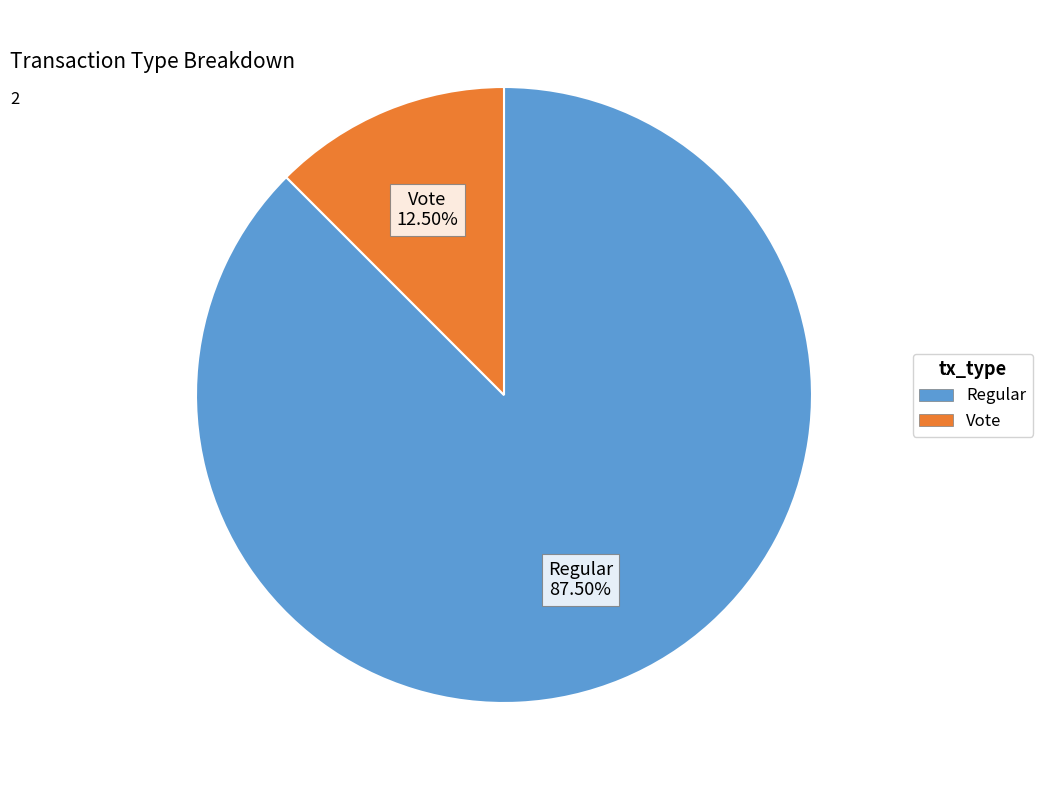

Which has a higher value, Vote or Regular?

Regular